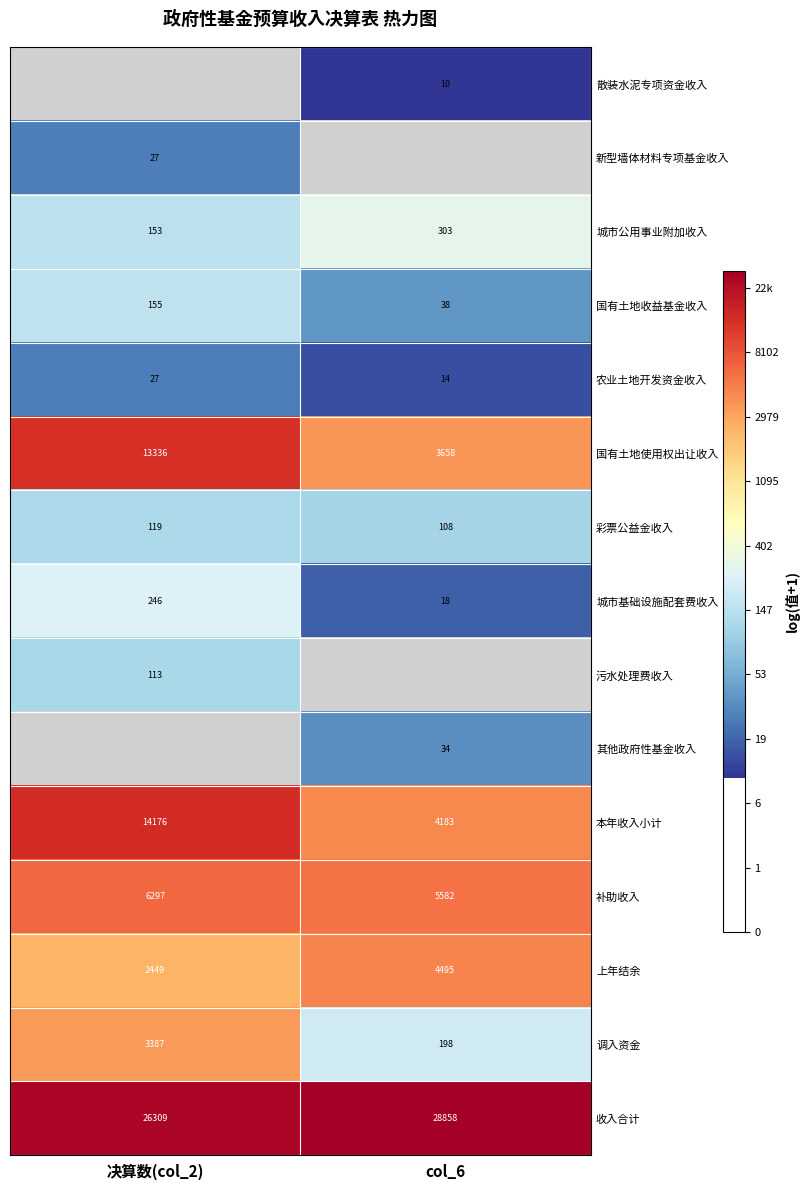

How many data points in 收入合计 are less than 28858?

1